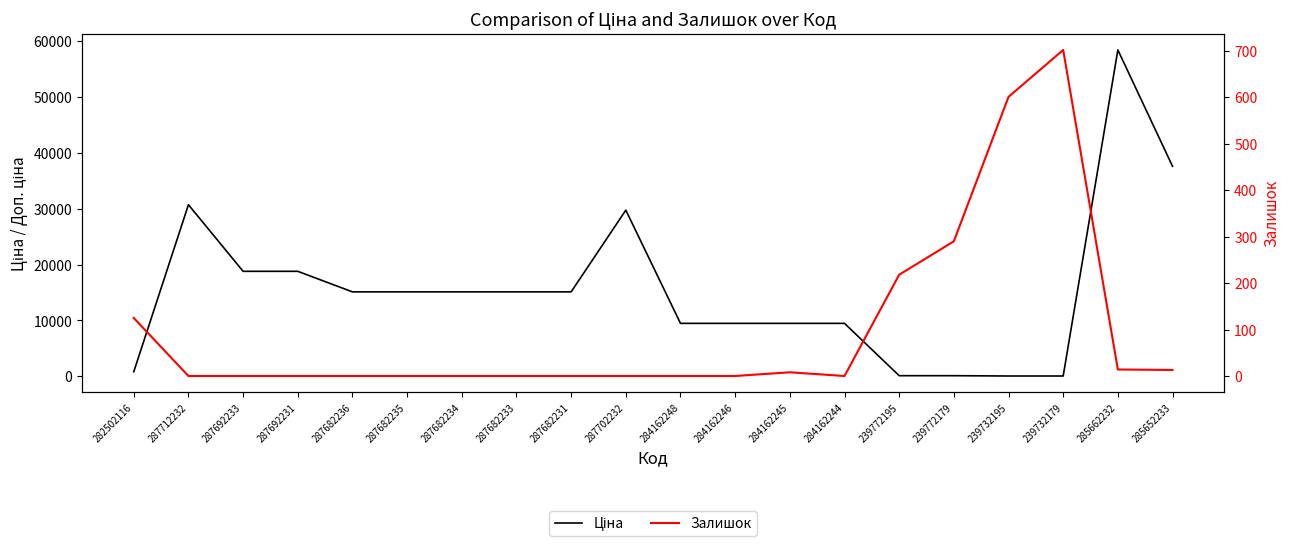

The Залишок series shows -272.6 at 287682233. True or false?

False